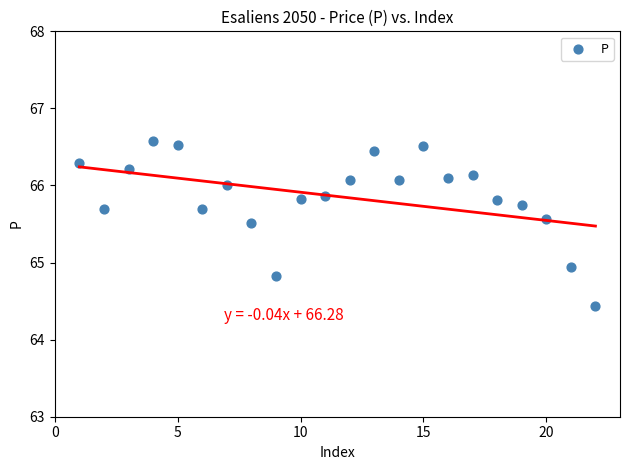

What is the range of X values (max minus min)?

21.0